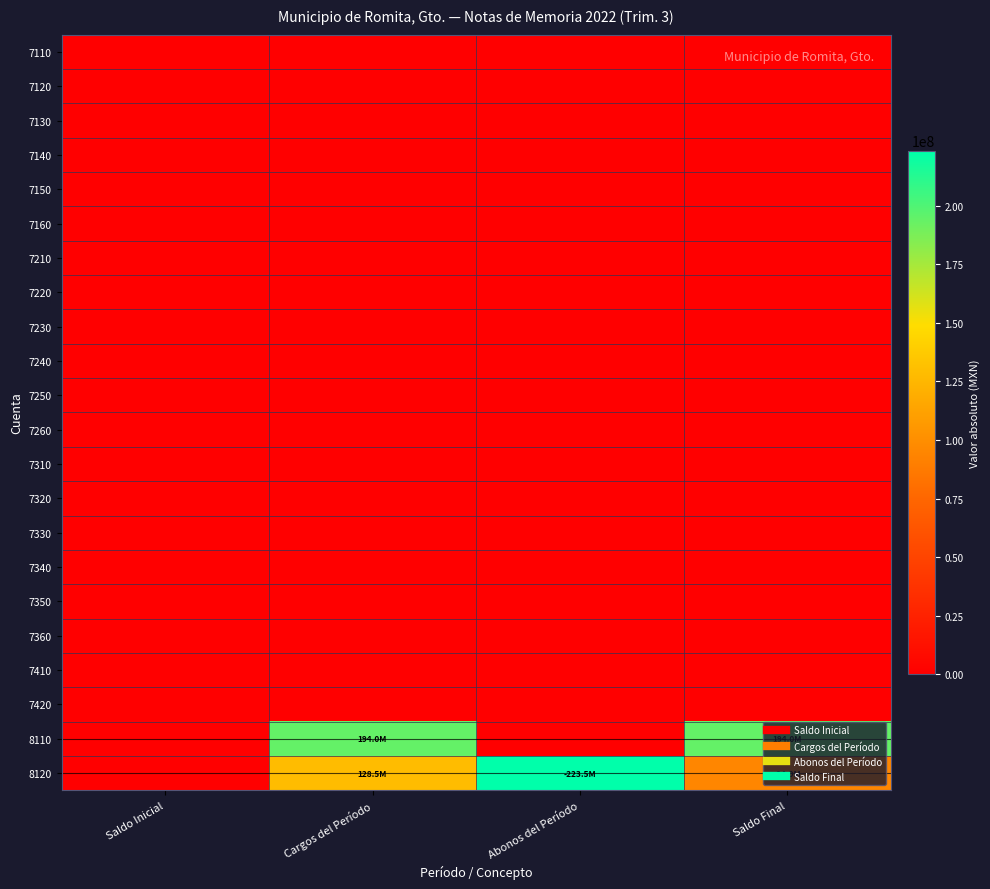

What is the total value across all series at Abonos del Período?

223457721.5